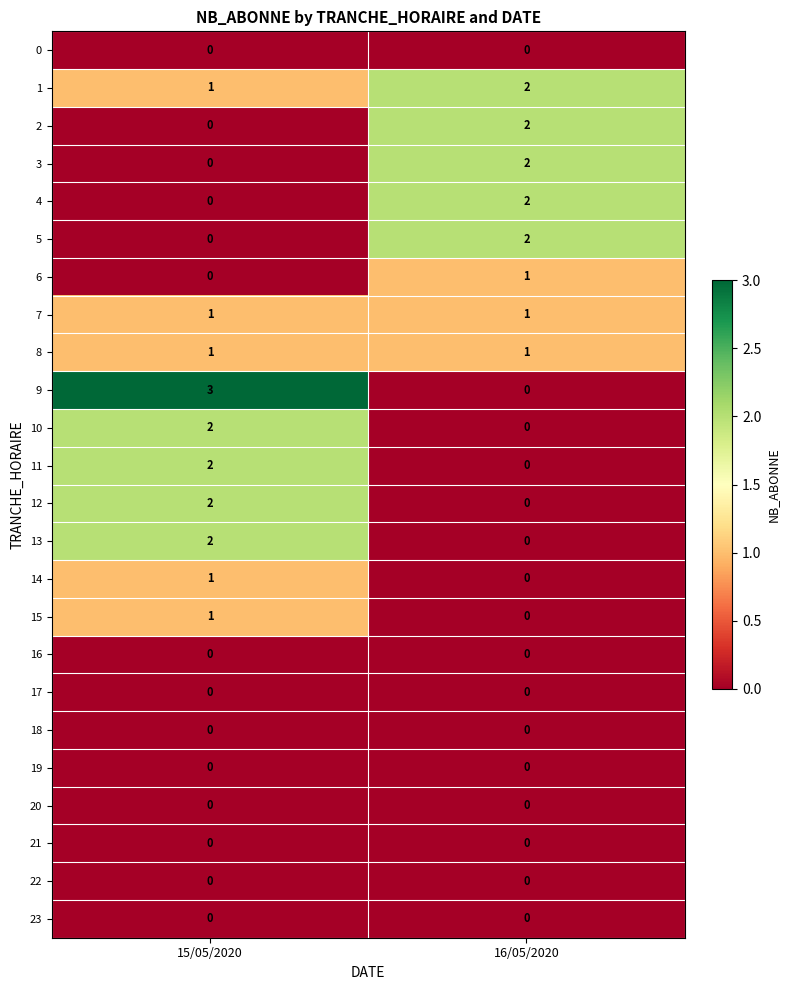

True or false: 9 has a value of 5 at 15/05/2020.

False